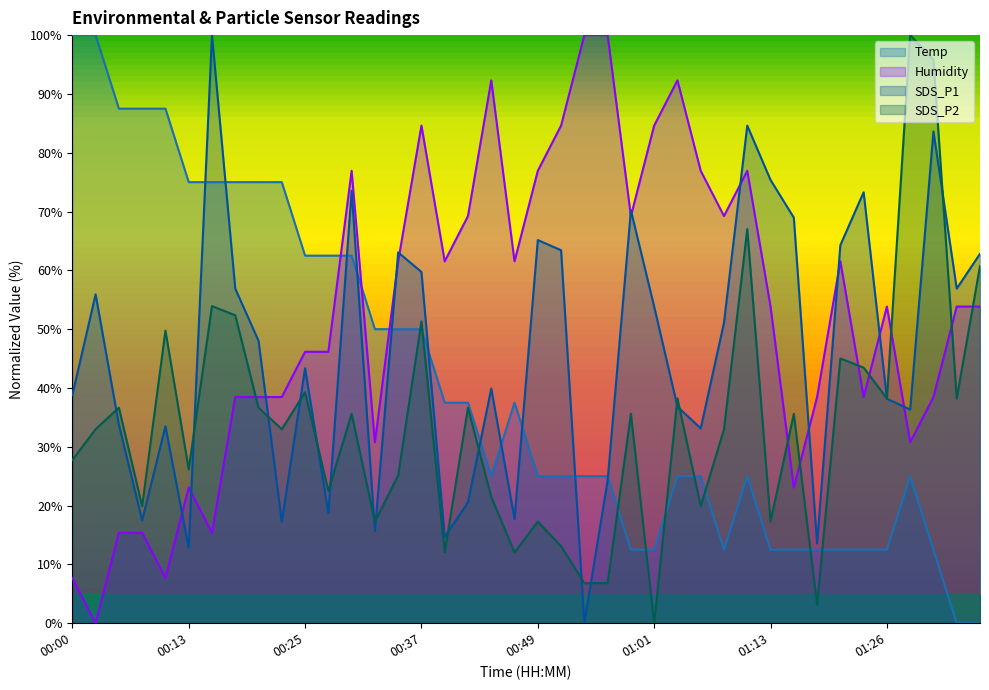

Read the SDS_P2 value at 01:35.

60.7